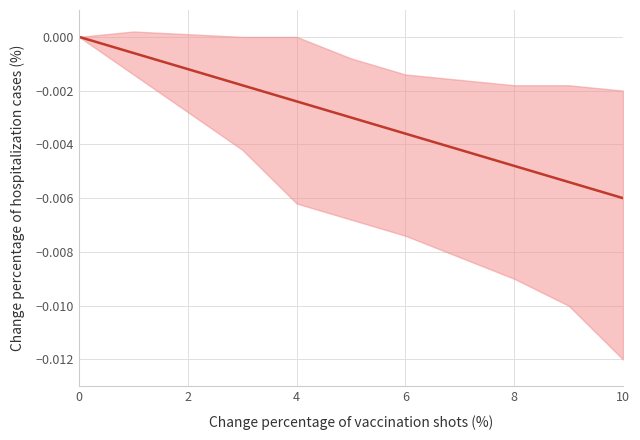

How many negative values are there?

10